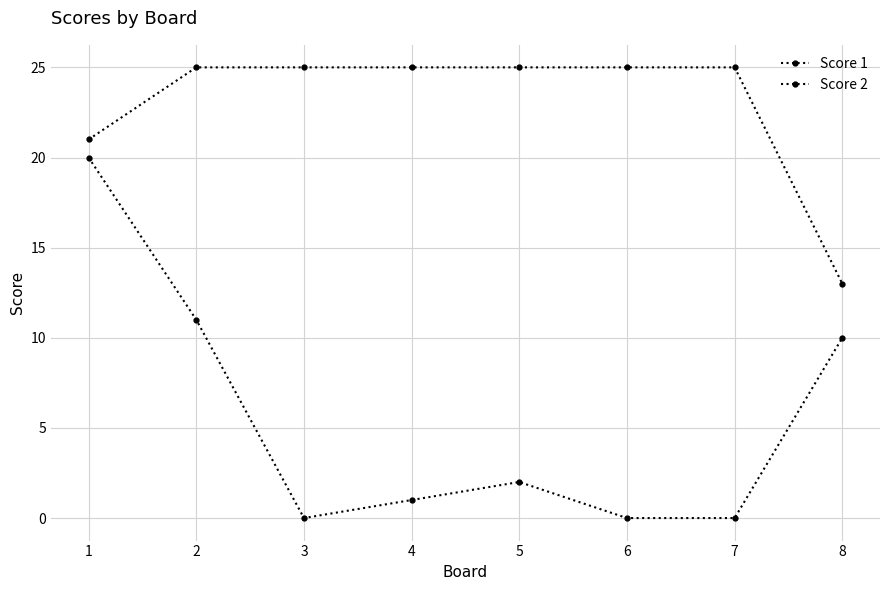

Is it true that Score 2 equals 5 at 2?

False